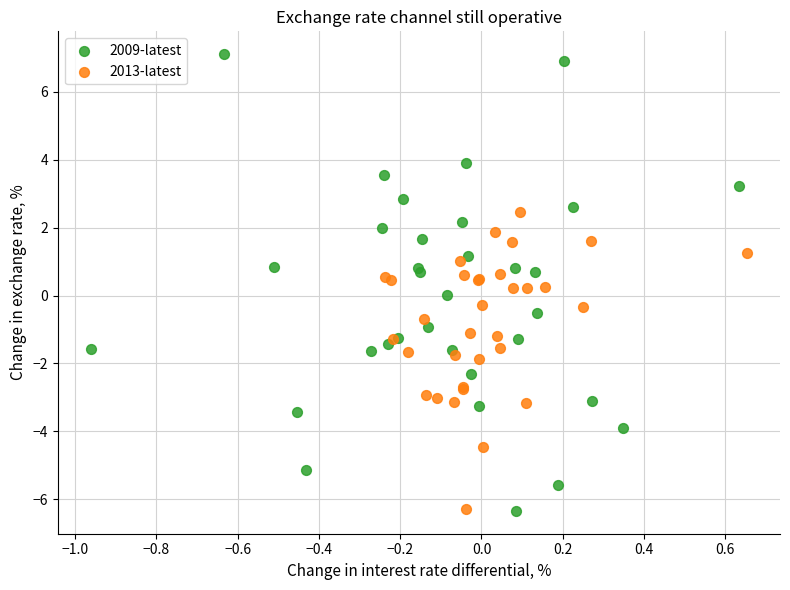

Which series has the widest spread of Y values?

2009-latest